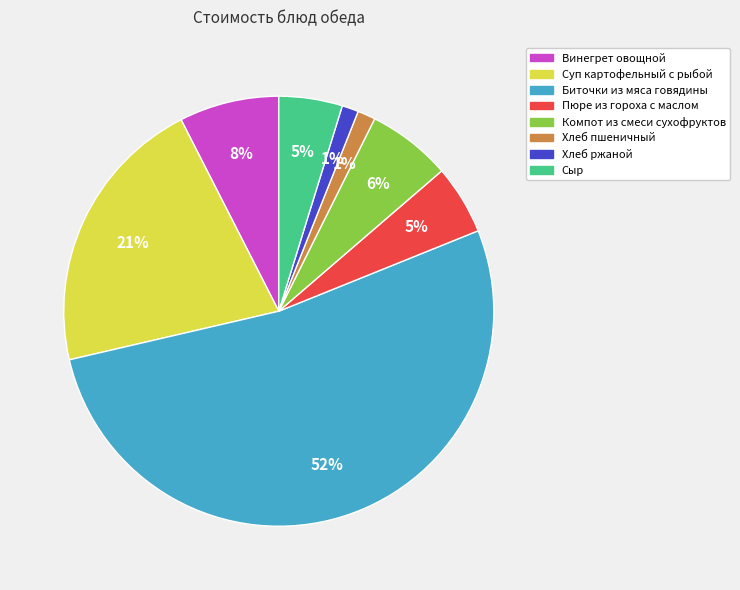

Which category has the biggest portion of the pie?

Биточки из мяса говядины